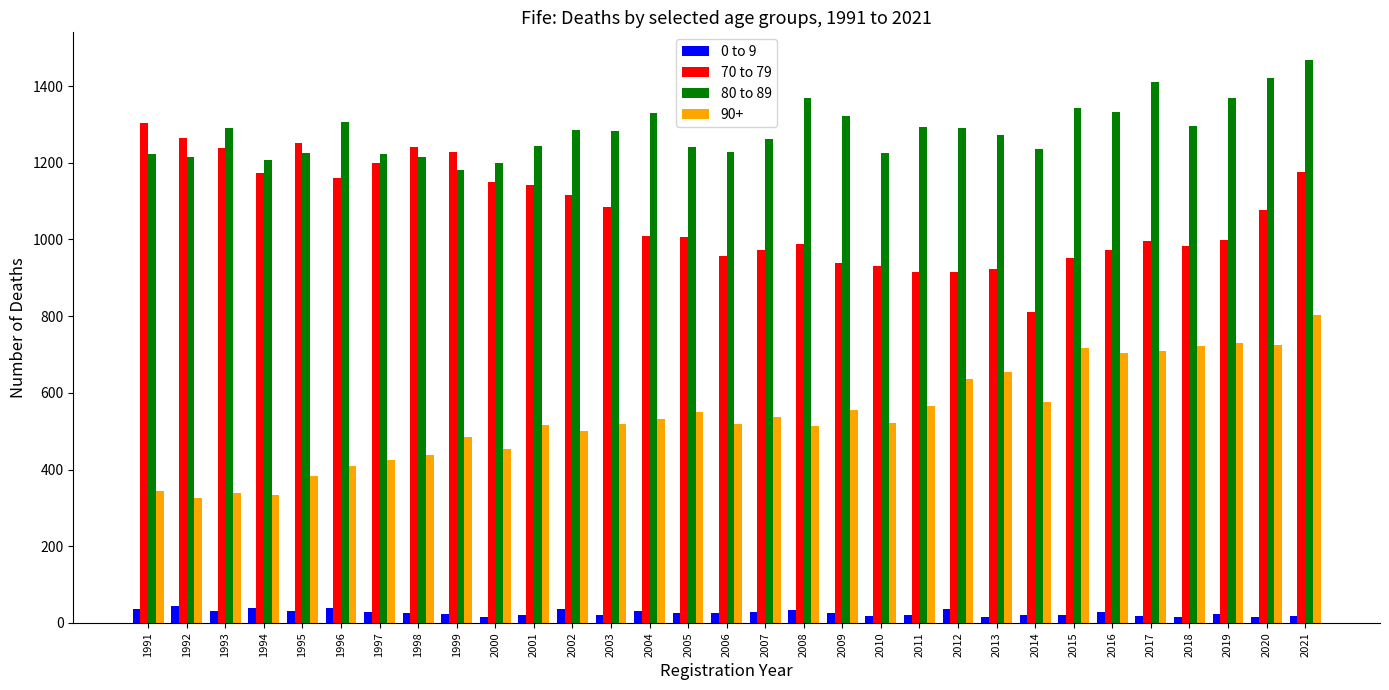

How many values in the 70 to 79 series are below 1010?

15